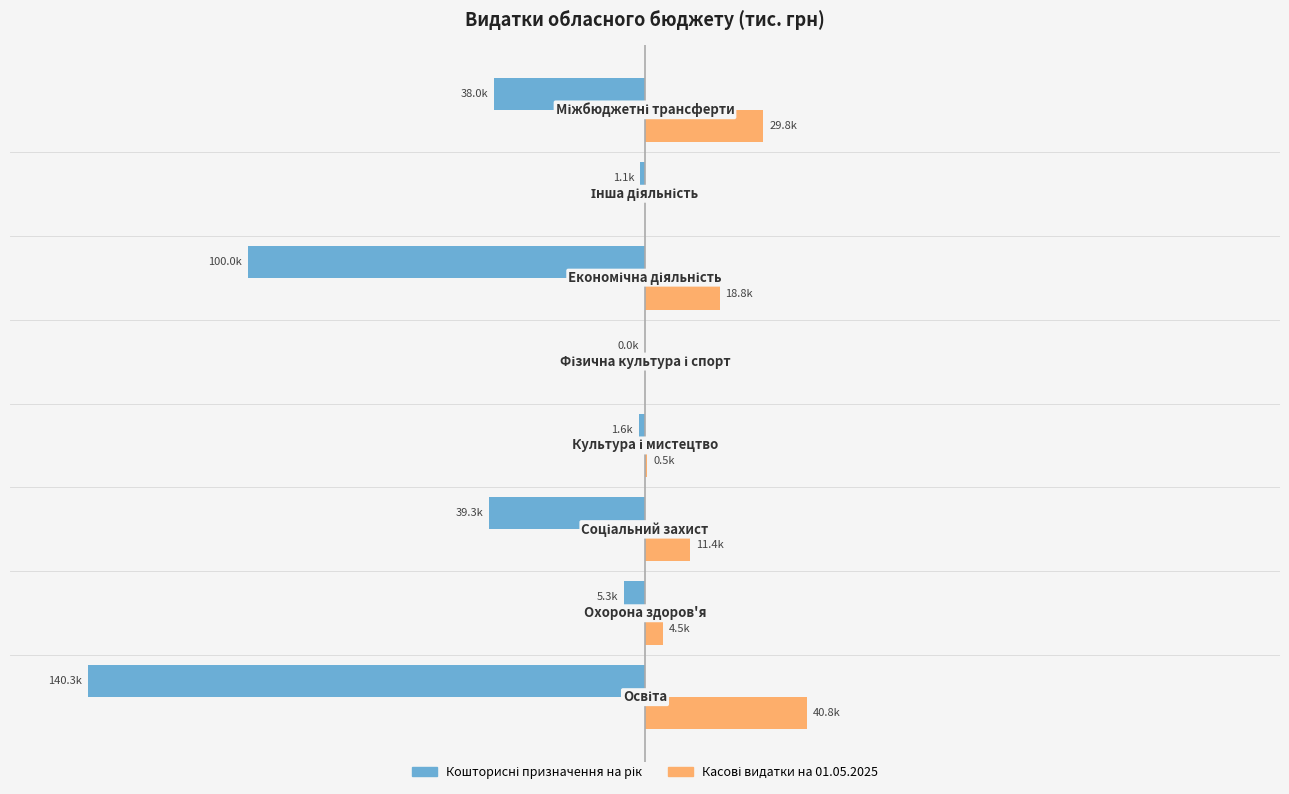

Which series has the largest range (max minus min)?

Кошторисні призначення на рік